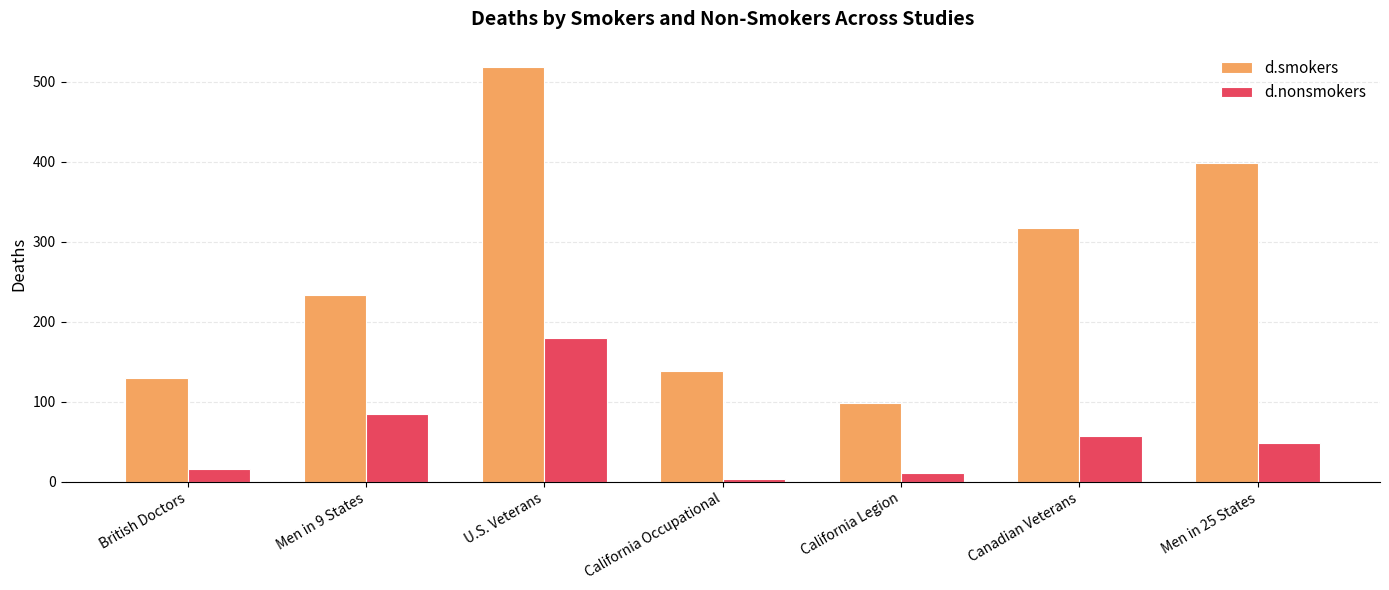

What is the label of the 5th bar from the right?

U.S. Veterans